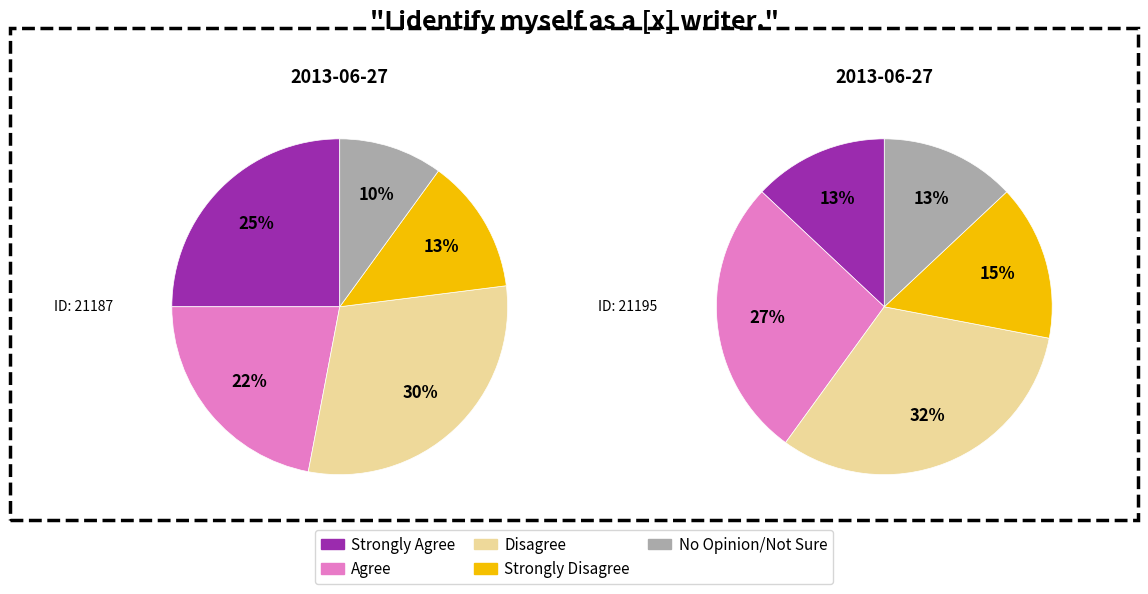

Do 0 and 1 together represent more than half of the pie?

Yes